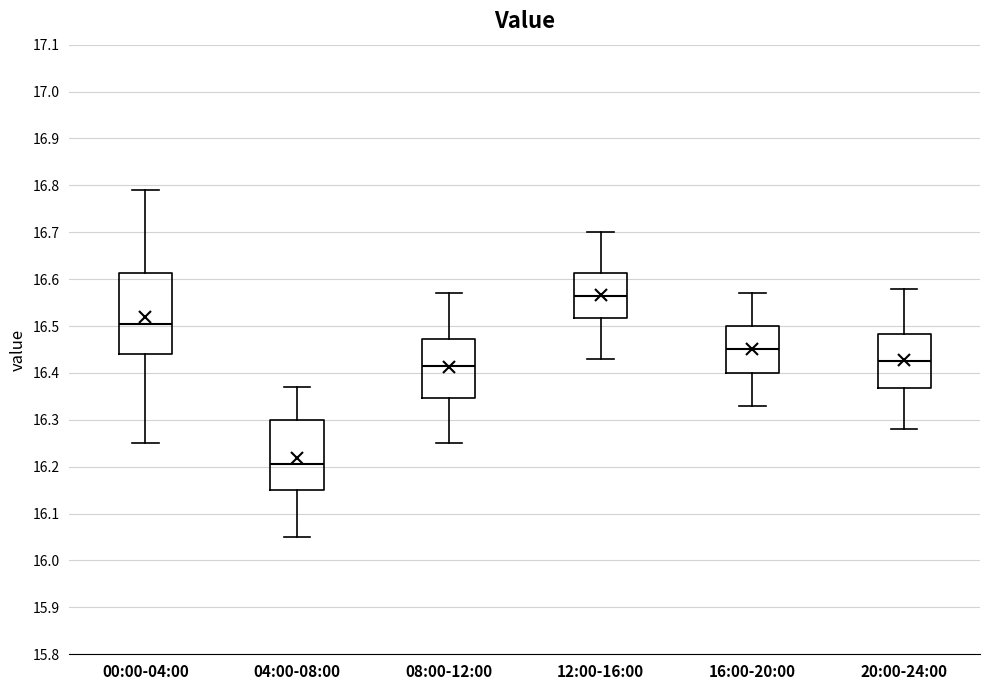

Reading left to right, read every box against the y-axis: the position of its median line, the range the box covers, and the ends of its whiskers. The values are not printed on the chart, so give them approximately, as read against the axis.

00:00-04:00: median 16.51, box 16.44 to 16.61, whiskers 16.25 to 16.79
04:00-08:00: median 16.21, box 16.15 to 16.30, whiskers 16.05 to 16.37
08:00-12:00: median 16.42, box 16.35 to 16.47, whiskers 16.25 to 16.57
12:00-16:00: median 16.57, box 16.52 to 16.61, whiskers 16.43 to 16.70
16:00-20:00: median 16.45, box 16.40 to 16.50, whiskers 16.33 to 16.57
20:00-24:00: median 16.43, box 16.37 to 16.48, whiskers 16.28 to 16.58